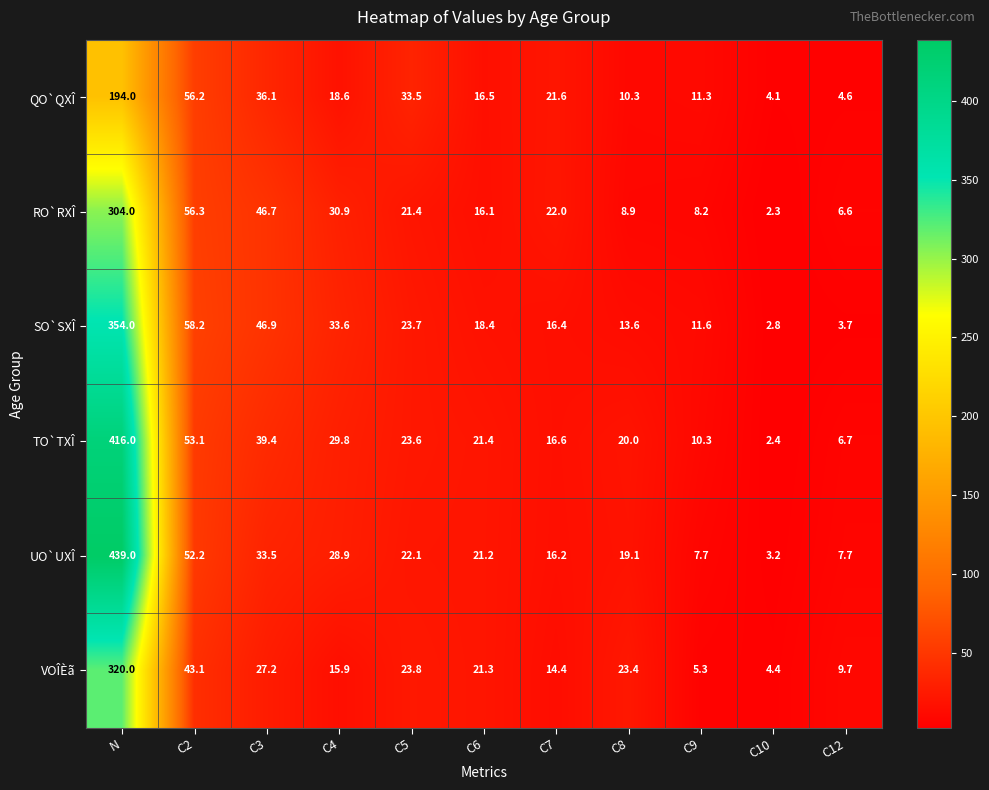

At how many categories does at least one series exceed 365?

1